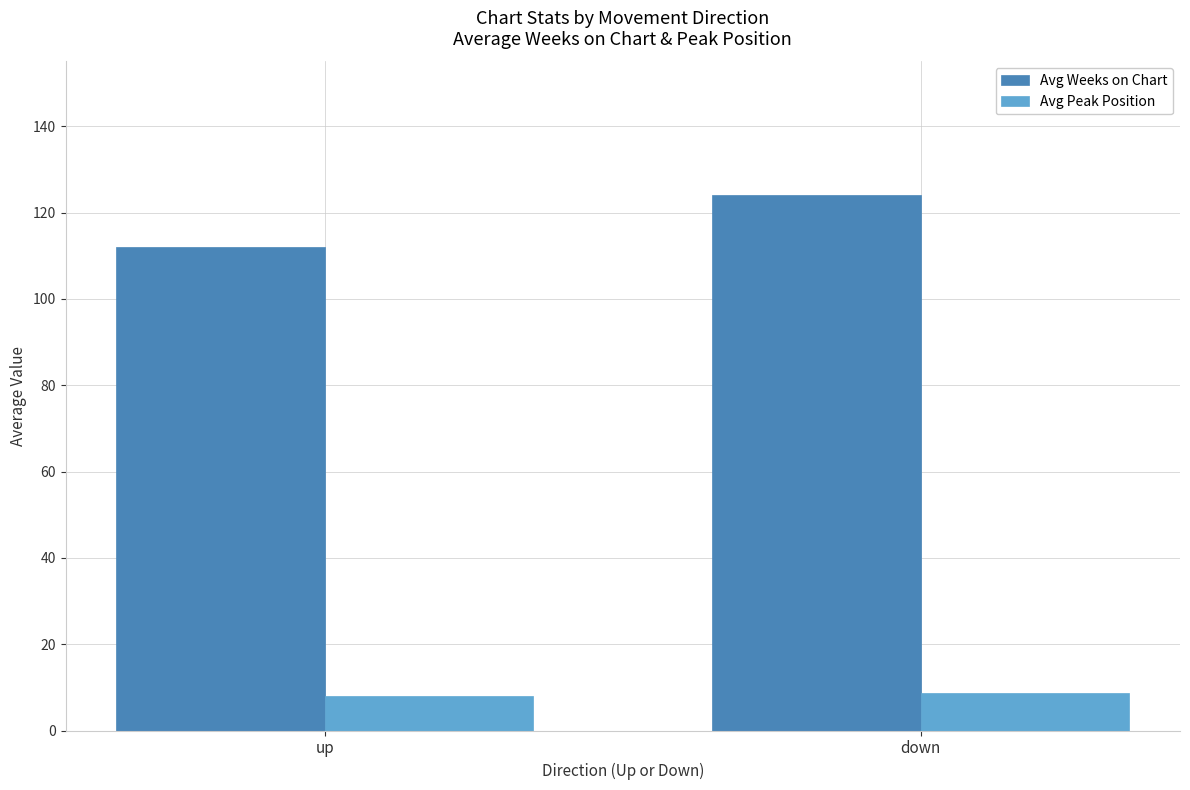

Is the value of Avg Weeks on Chart at down greater than the value of Avg Peak Position at up?

Yes